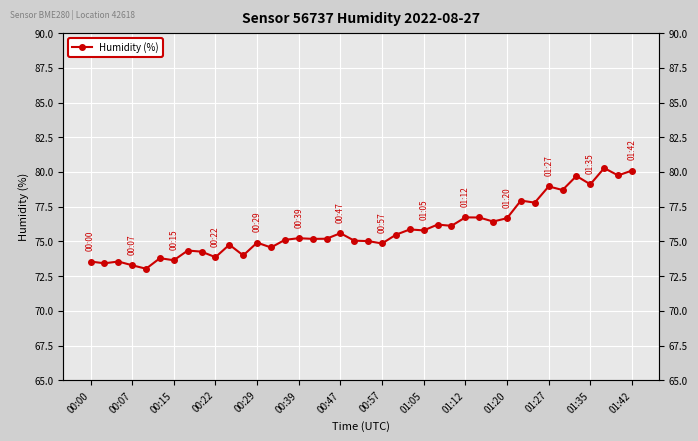

Reading left to right, transcribe all the data shown in this chart.

73.5	73.4	73.5	73.3	73.0	73.8	73.6	74.3	74.3	73.9	74.8	74.0	74.9	74.6	75.1	75.2	75.2	75.2	75.6	75.0	75.0	74.8	75.5	75.9	75.8	76.2	76.1	76.7	76.7	76.4	76.7	77.9	77.8	79.0	78.7	79.7	79.1	80.3	79.8	80.1